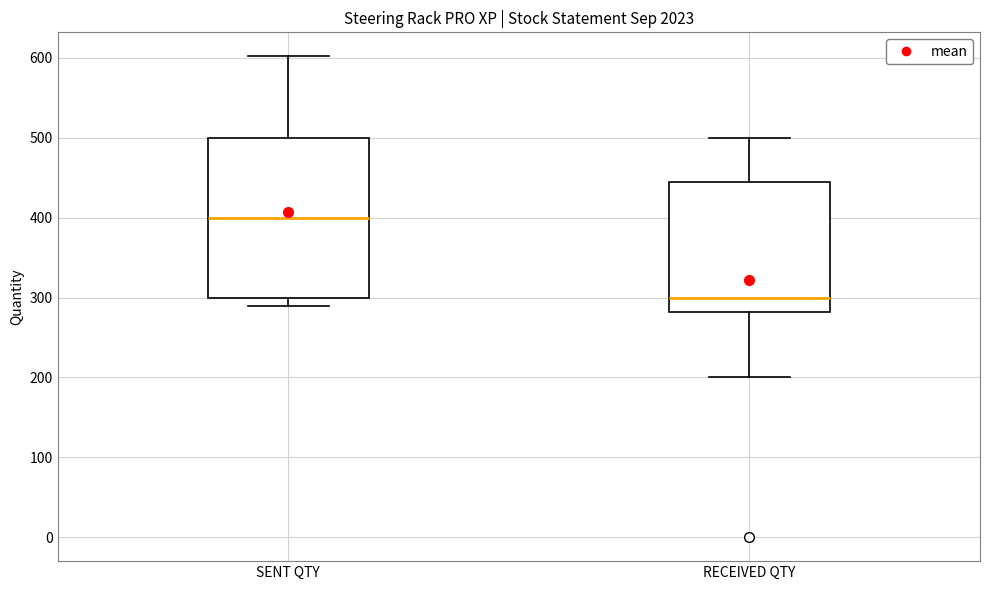

Where does the median line of the box for SENT QTY sit on the y-axis? The values are not printed on the chart, so give them approximately, as read against the axis.

400